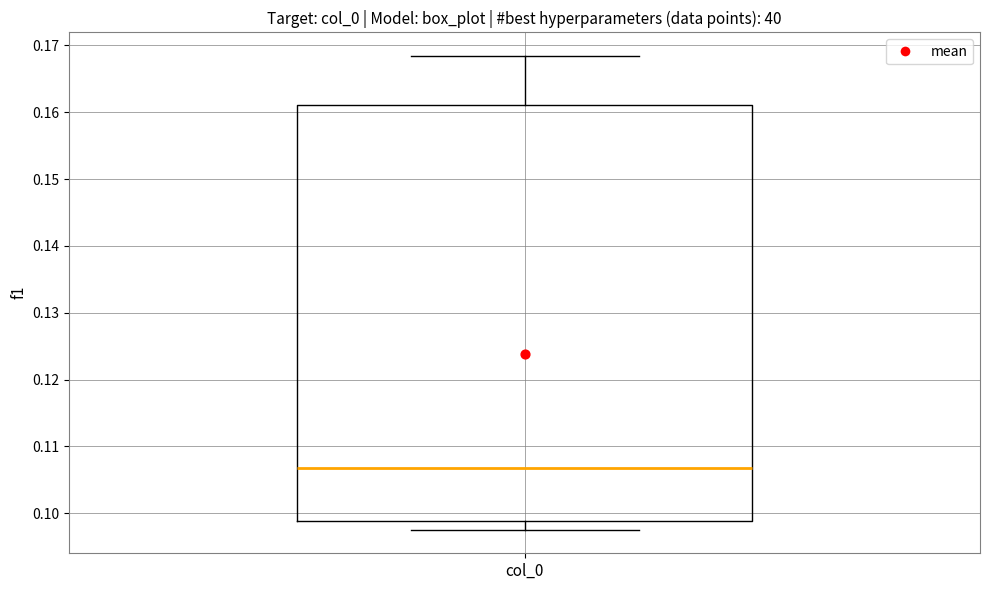

Where is the lower edge of the box for col_0 on the y-axis? The values are not printed on the chart, so give them approximately, as read against the axis.

0.099